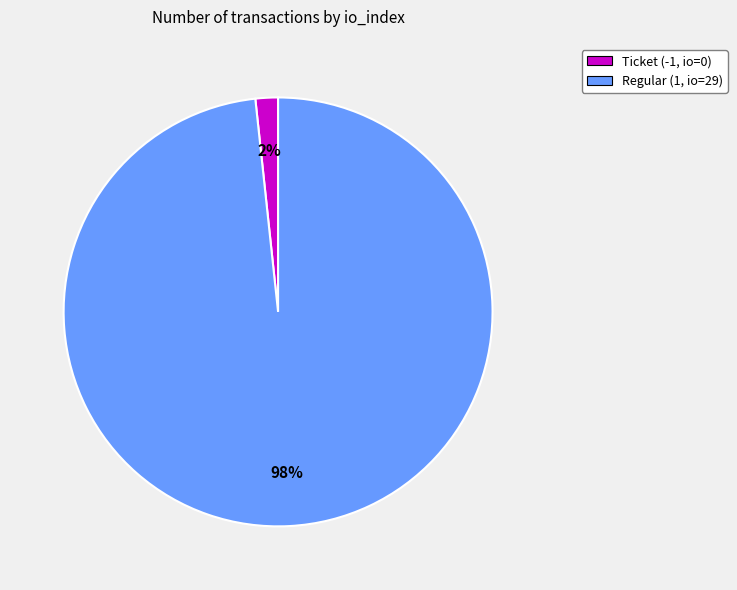

Is the sum of Ticket (-1, io=0) and Regular (1, io=29) greater than half?

Yes